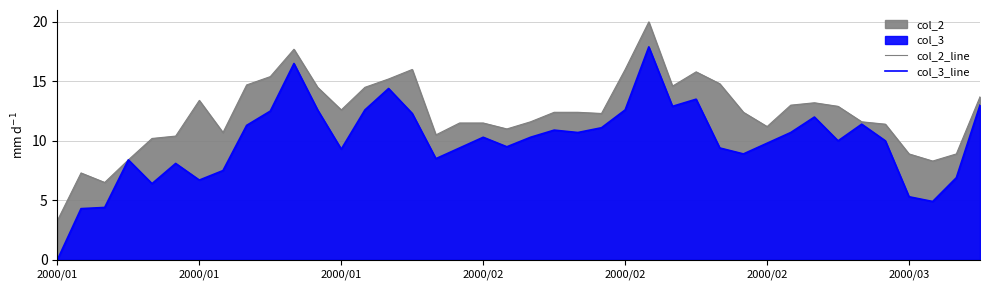

Does the chart have visible grid lines?

Yes